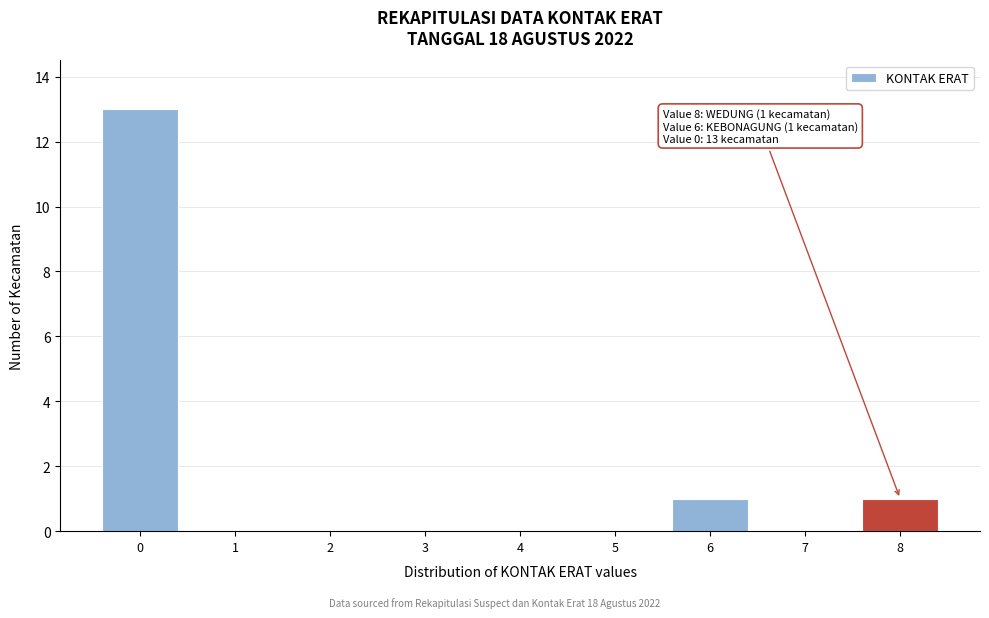

Which range on the x-axis has the tallest bar?

-0.5 to 0.5